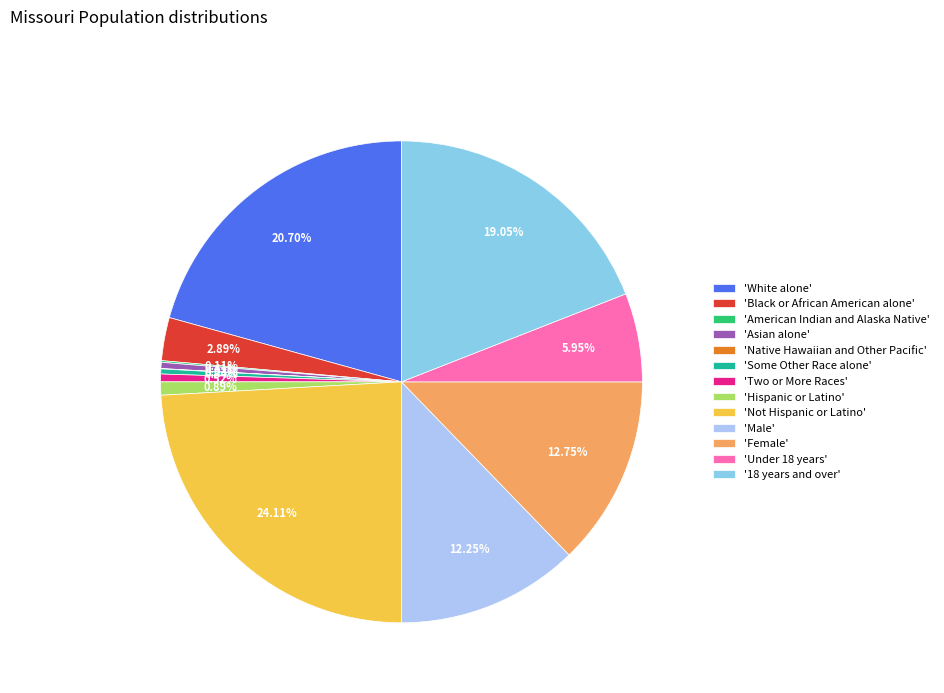

Does 'Hispanic or Latino' account for over 50% of the chart?

No